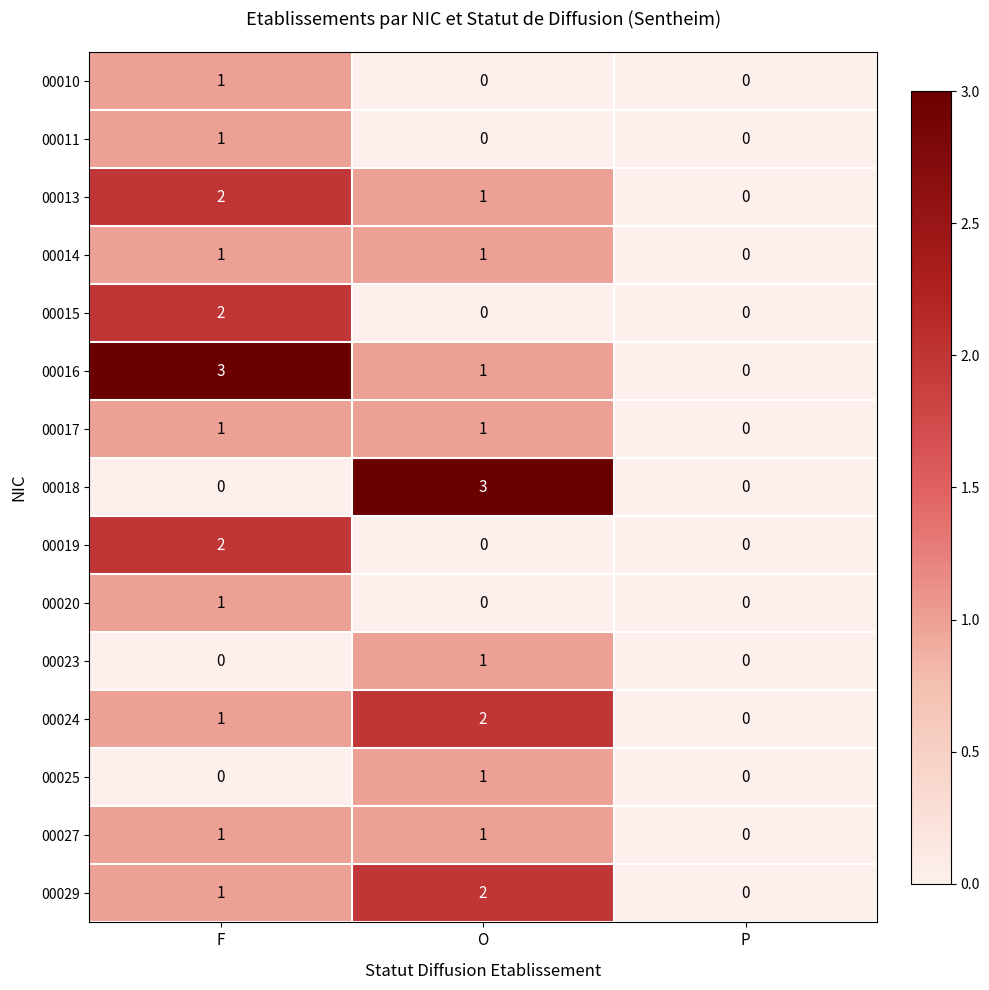

At which label is 00014 closest to 0?

P